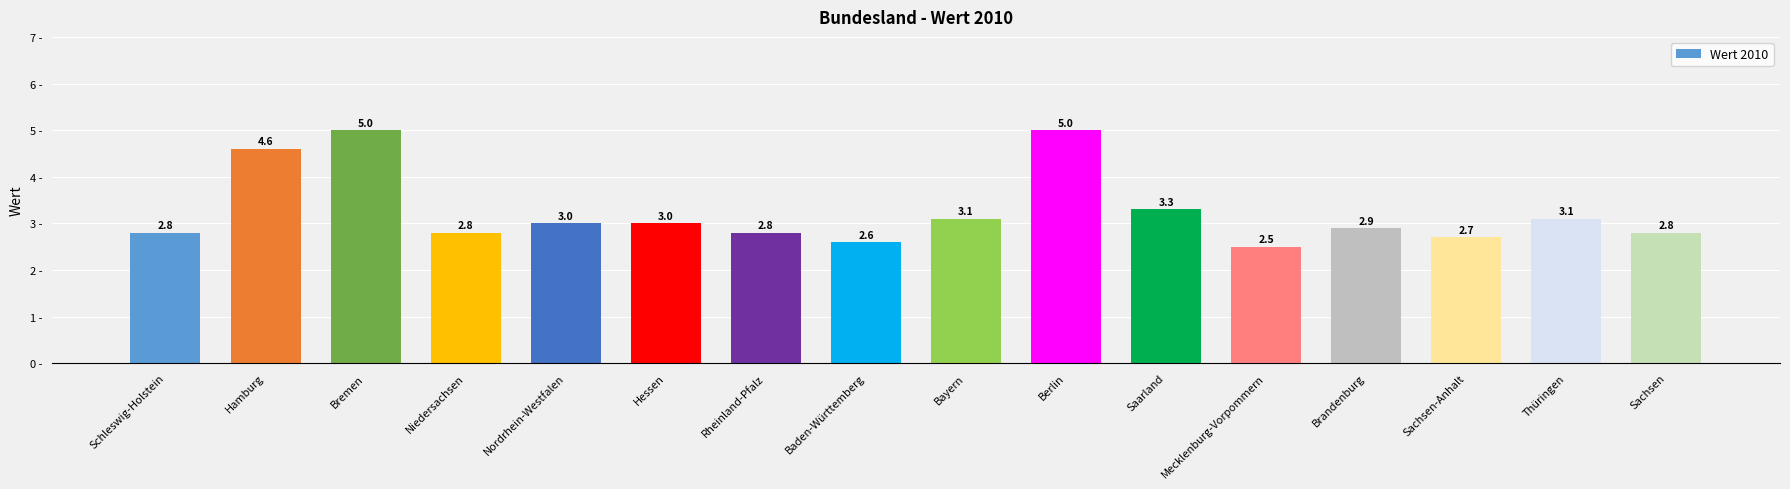

The value at Baden-Württemberg is 2.6. True or false?

True